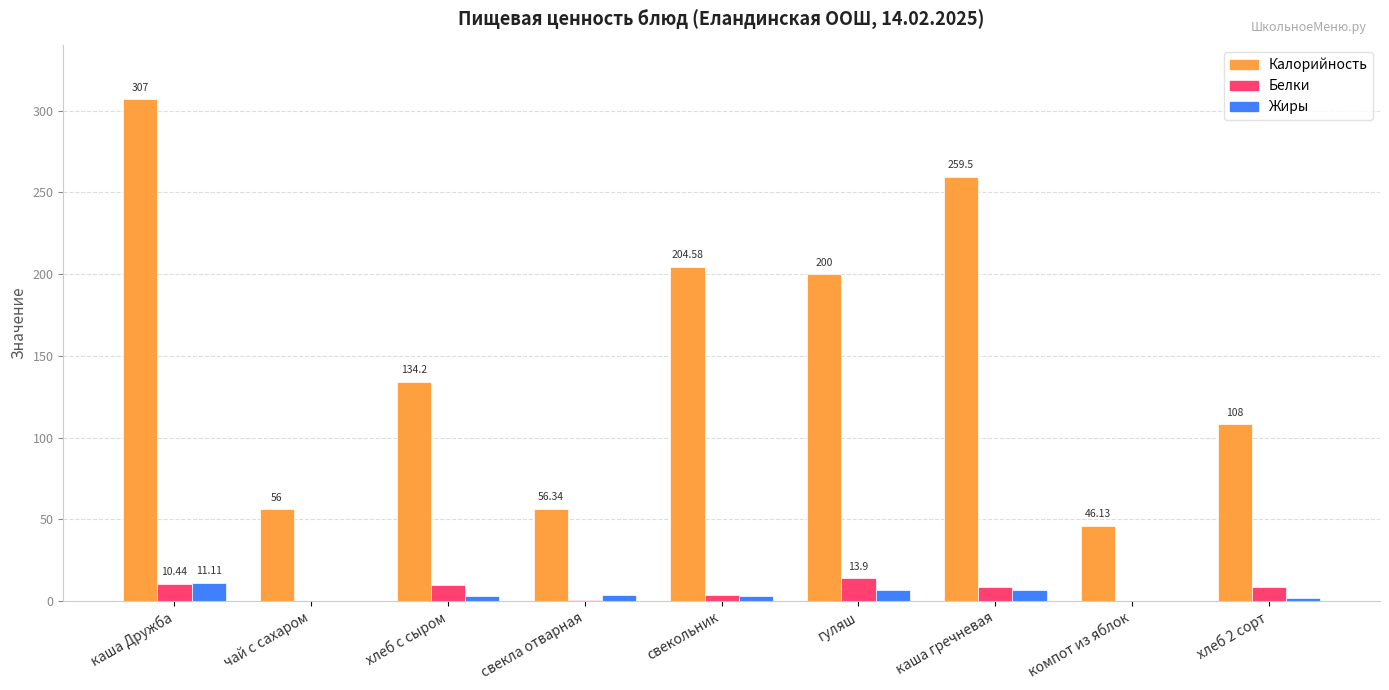

True or false: Калорийность has a value of 98.5 at чай с сахаром.

False